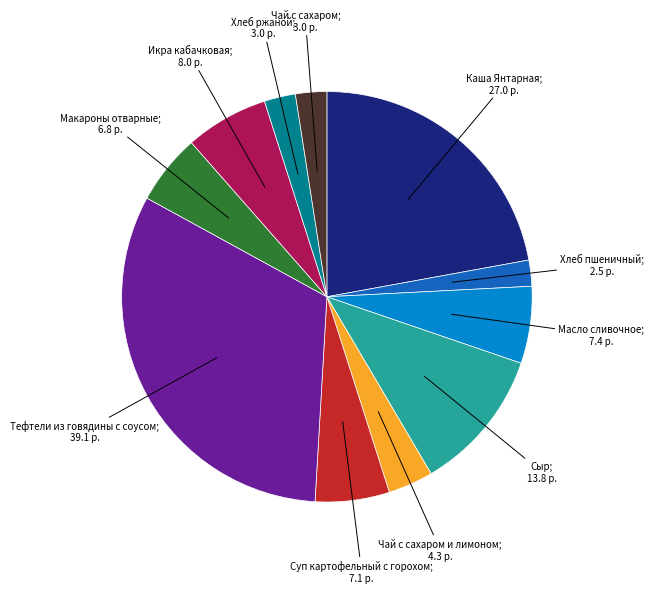

Does any single category account for the majority?

No